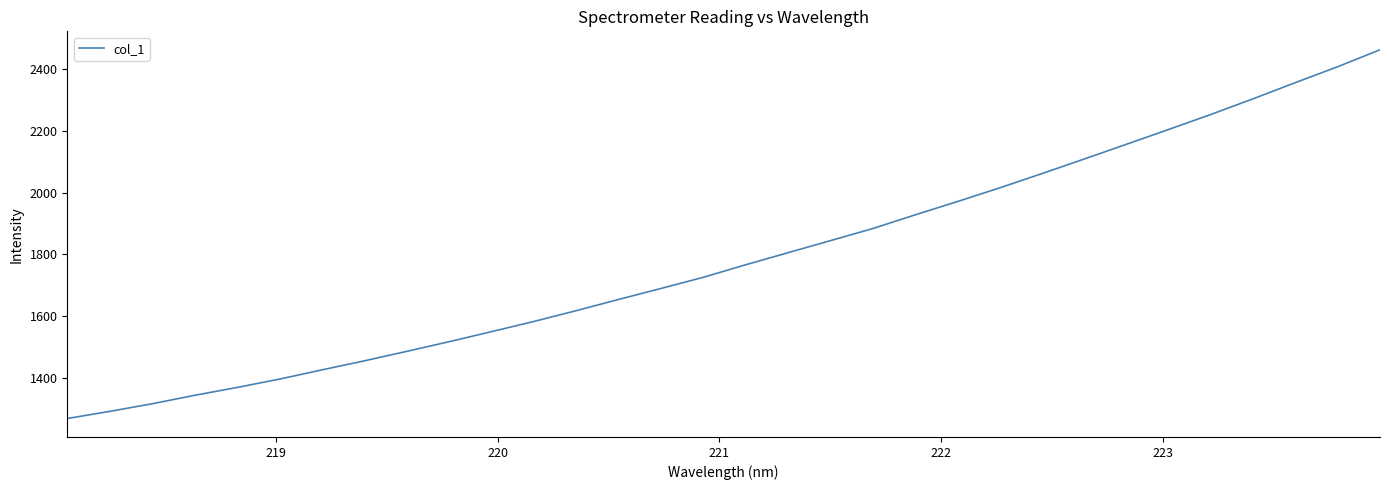

How many values are below 1766?

16